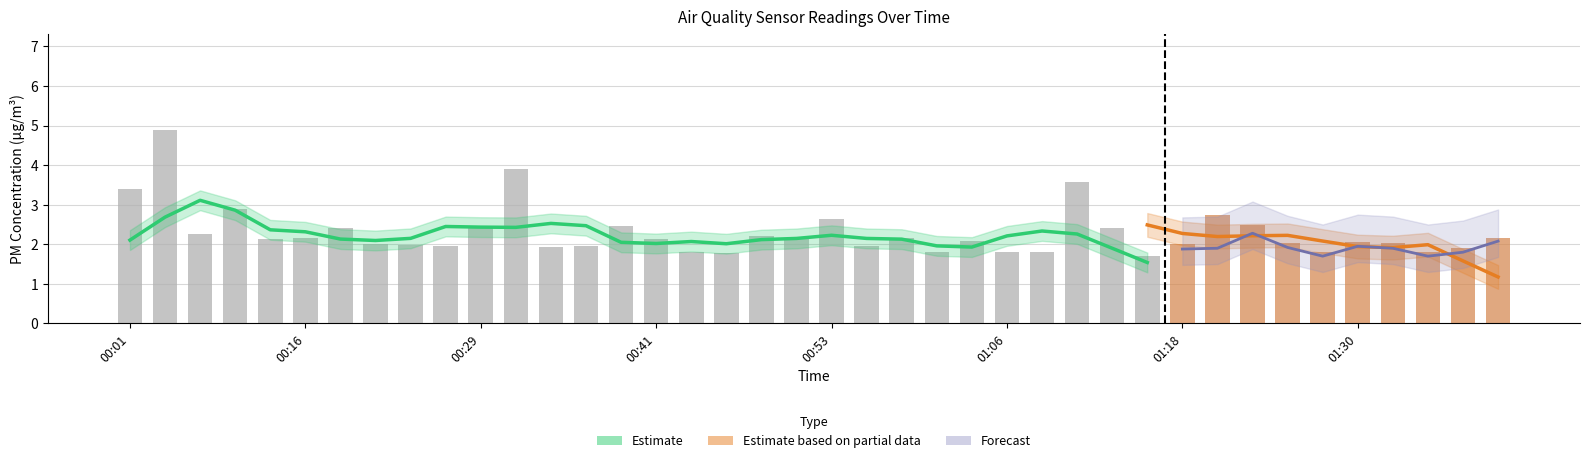

What is the difference between the maximum and minimum values in the SDS_P1 series?

3.2